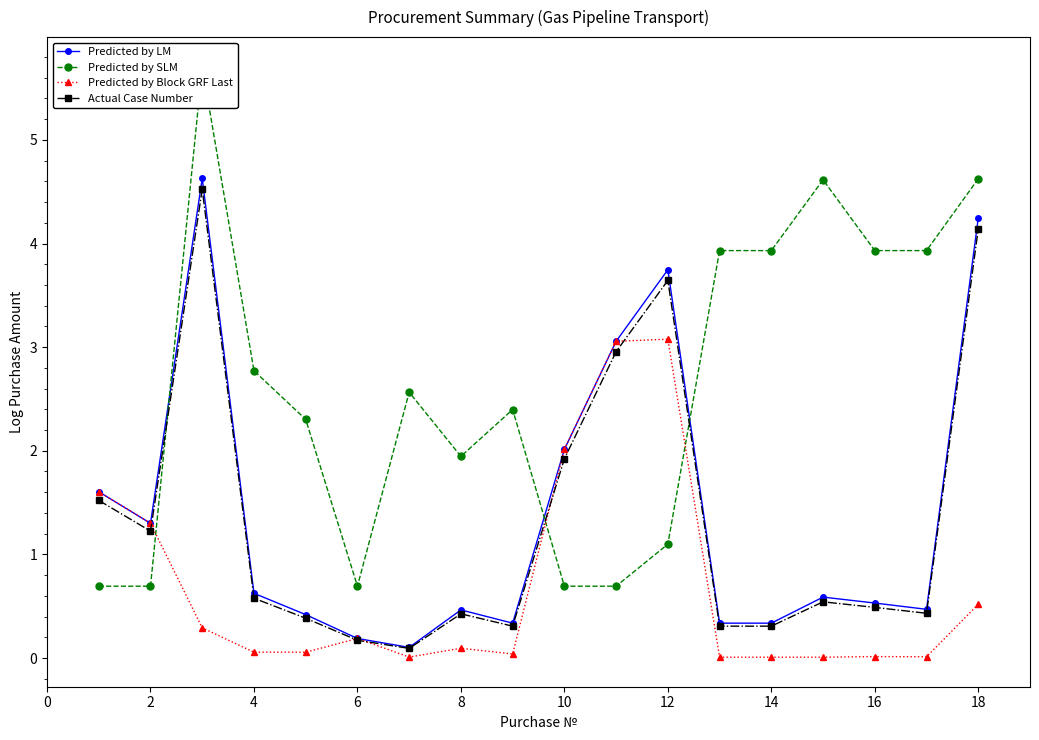

The Predicted by LM series shows 2.0 at 10. True or false?

True